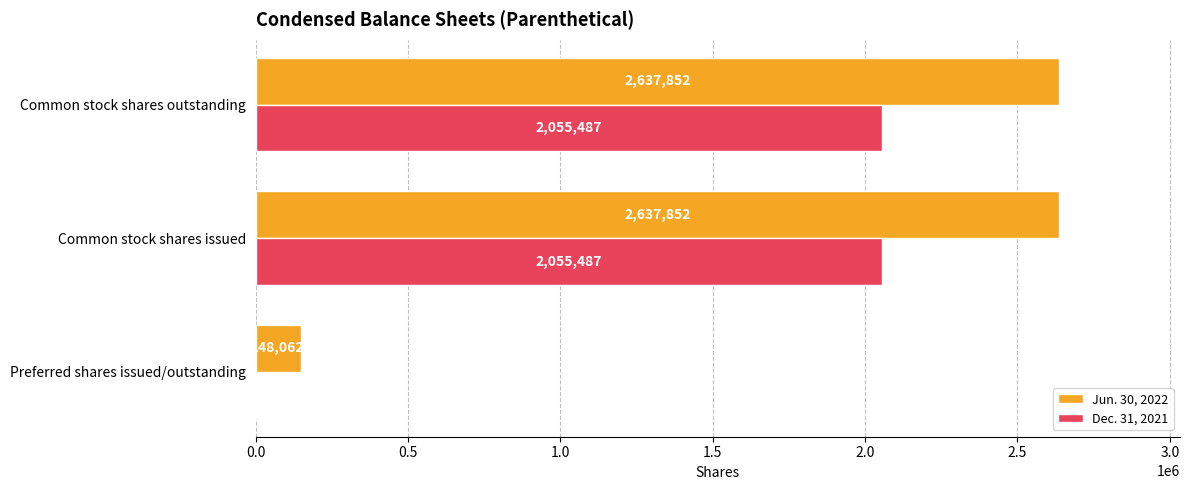

True or false: Dec. 31, 2021 has a value of 689479 at Common stock shares outstanding.

False